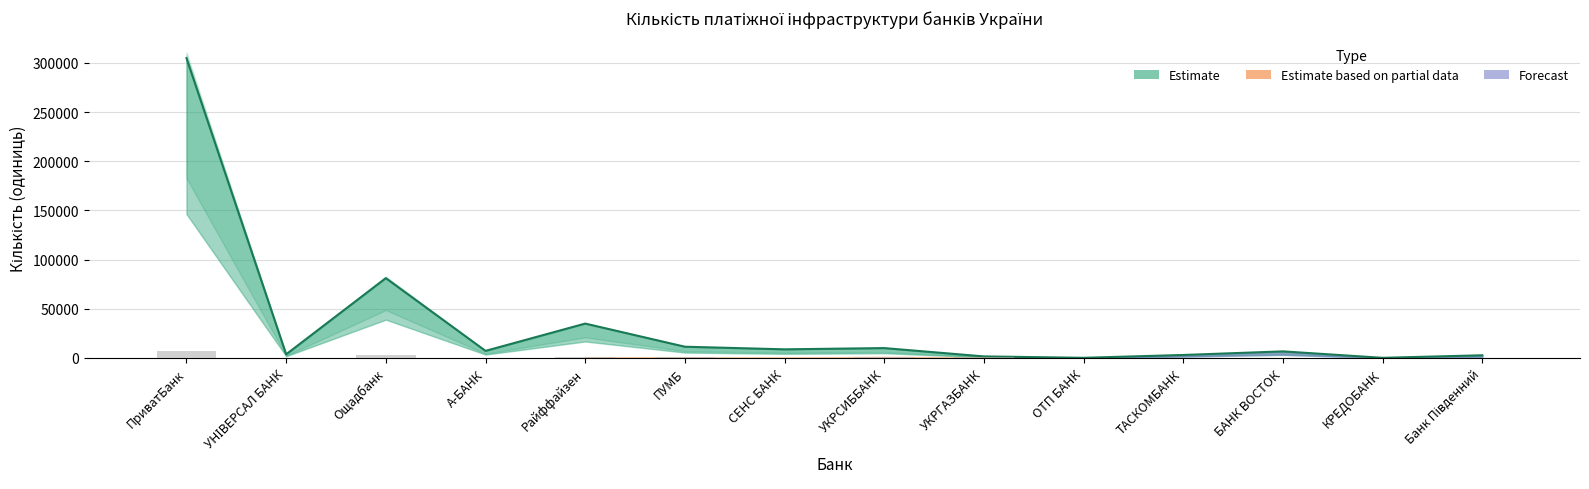

Between ПУМБ and ПриватБанк, which is larger?

ПриватБанк